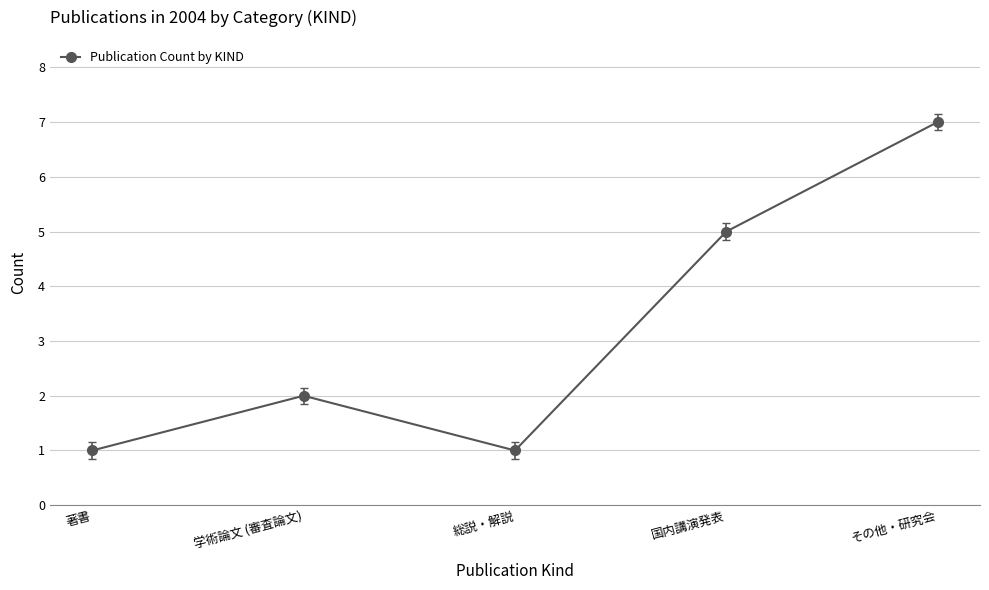

What is the value of the 3rd point from the left?

1